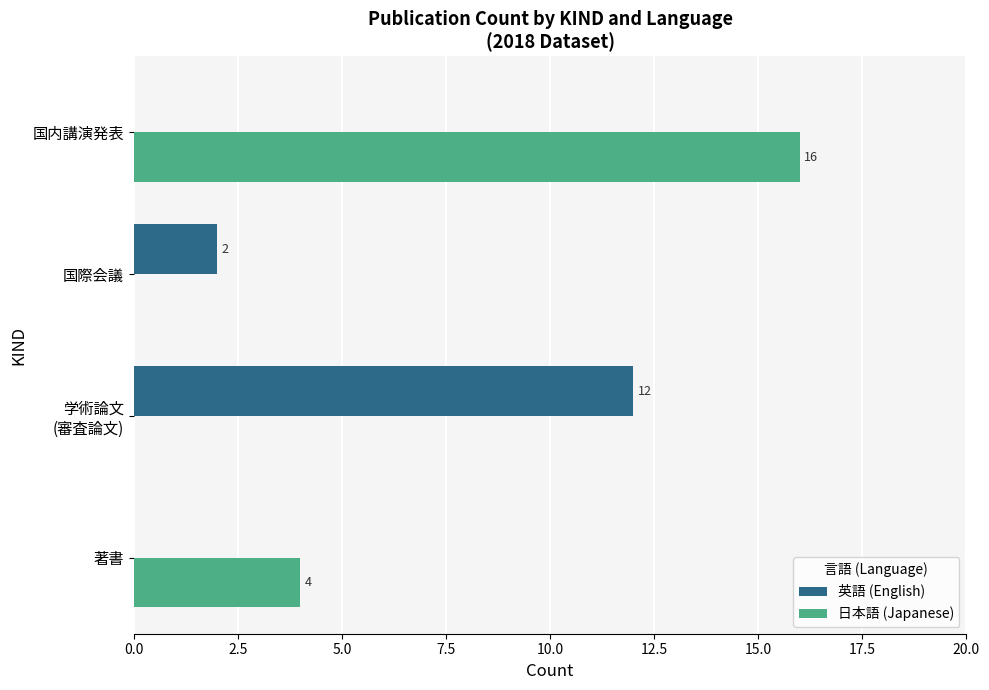

Is it true that 日本語 (Japanese) equals 4 at 著書?

True